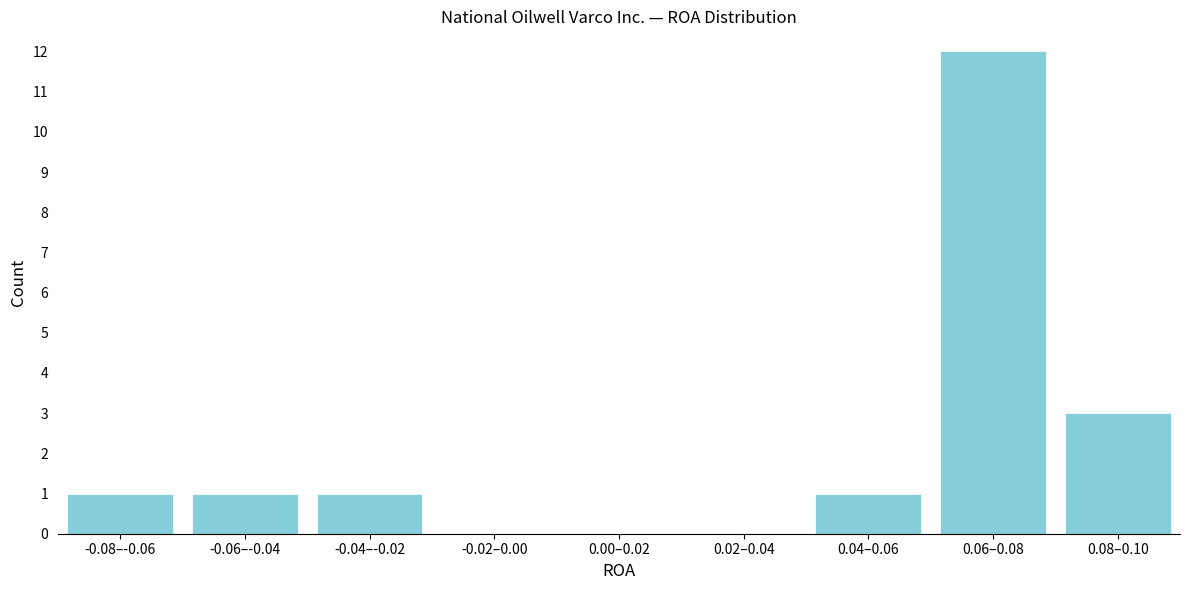

Reading left to right, extract all data points from this chart.

-0.08–-0.06=1	-0.06–-0.04=1	-0.04–-0.02=1	-0.02–0.00=0	0.00–0.02=0	0.02–0.04=0	0.04–0.06=1	0.06–0.08=12	0.08–0.10=3